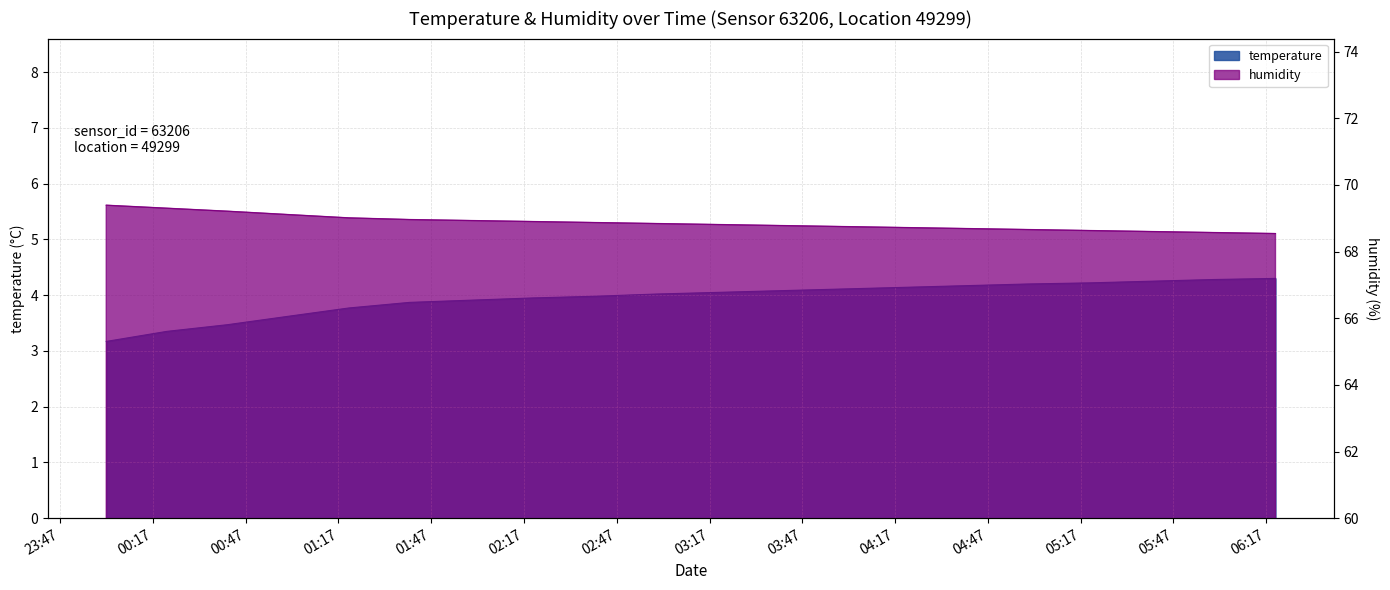

How many data points in temperature are above 4?

11